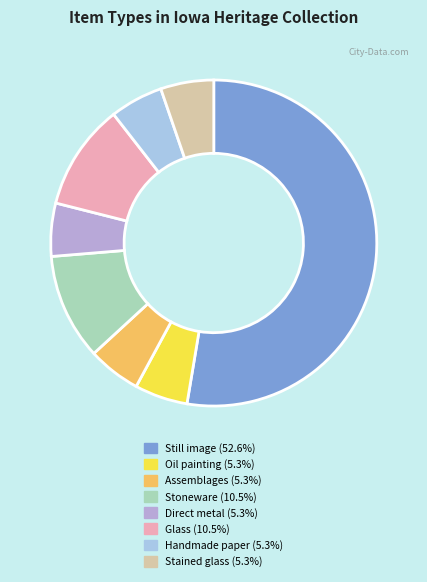

How many segments does this pie chart have?

8